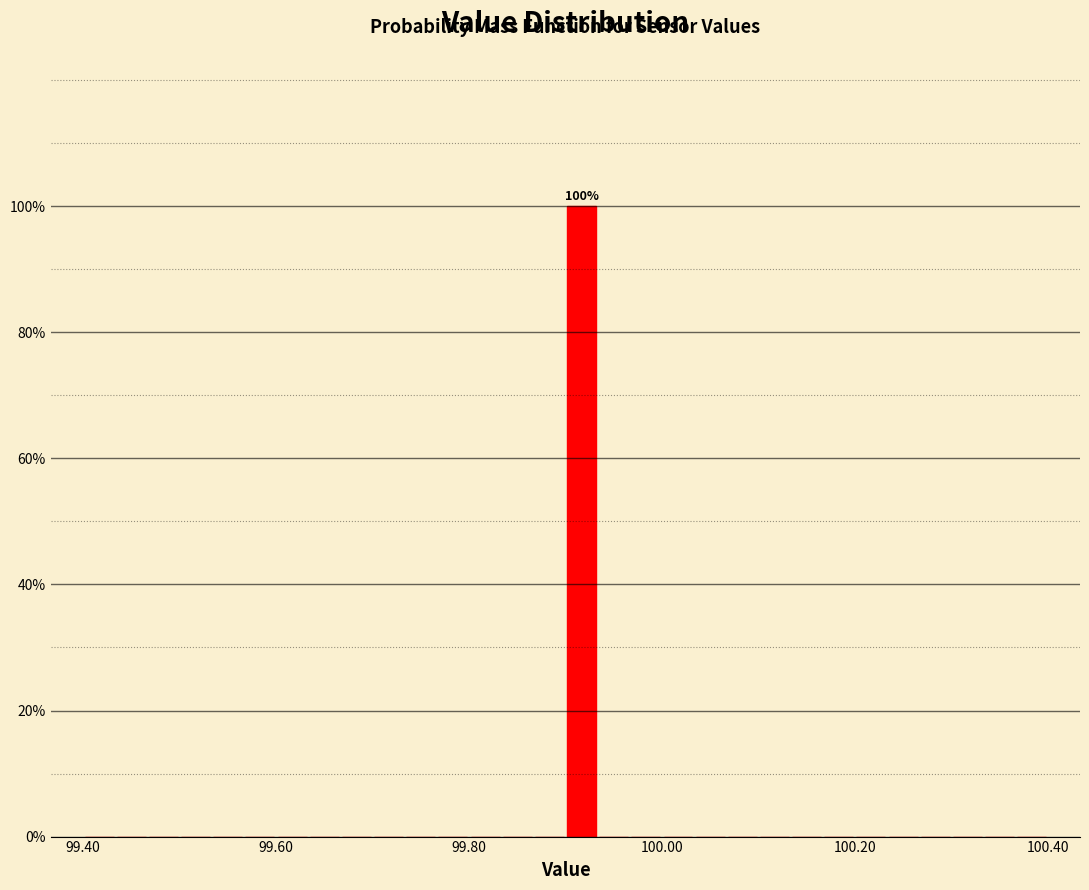

Read against the x-axis, roughly where is the centre of the tallest bar?

99.92